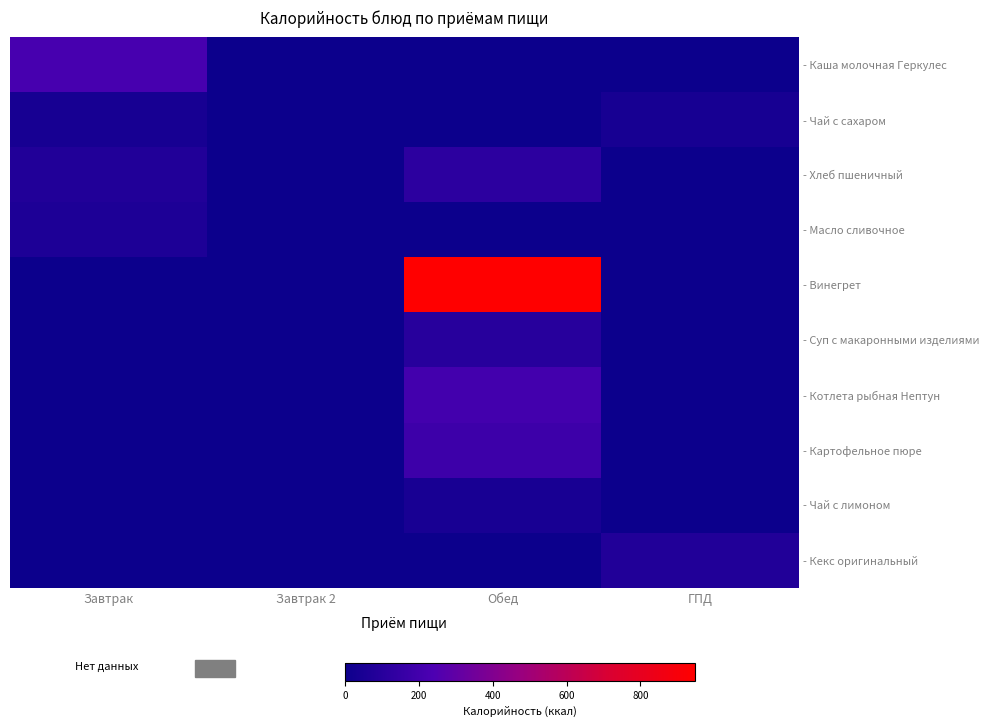

Reading left to right, list all the values displayed in this chart.

- Каша молочная Геркулес: Завтрак=220.0	Завтрак 2=0.0	Обед=0.0	ГПД=0.0
- Чай с сахаром: Завтрак=44.4	Завтрак 2=0.0	Обед=0.0	ГПД=44.4
- Хлеб пшеничный: Завтрак=80.4	Завтрак 2=0.0	Обед=120.6	ГПД=0.0
- Масло сливочное: Завтрак=66.0	Завтрак 2=0.0	Обед=0.0	ГПД=0.0
- Винегрет: Завтрак=0.0	Завтрак 2=0.0	Обед=948.0	ГПД=0.0
- Суп с макаронными изделиями: Завтрак=0.0	Завтрак 2=0.0	Обед=102.2	ГПД=0.0
- Котлета рыбная Нептун: Завтрак=0.0	Завтрак 2=0.0	Обед=206.9	ГПД=0.0
- Картофельное пюре: Завтрак=0.0	Завтрак 2=0.0	Обед=183.0	ГПД=0.0
- Чай с лимоном: Завтрак=0.0	Завтрак 2=0.0	Обед=45.6	ГПД=0.0
- Кекс оригинальный: Завтрак=0.0	Завтрак 2=0.0	Обед=0.0	ГПД=78.7